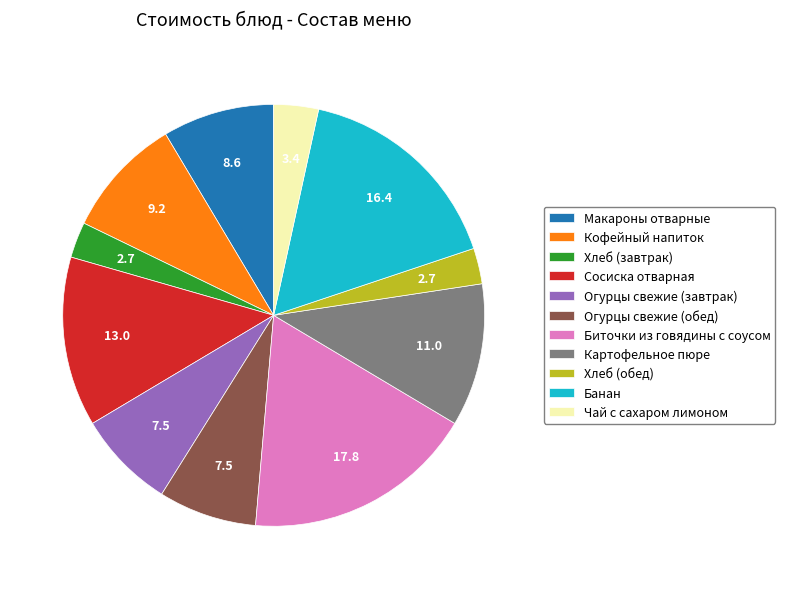

Which has a higher value, Кофейный напиток or Банан?

Банан